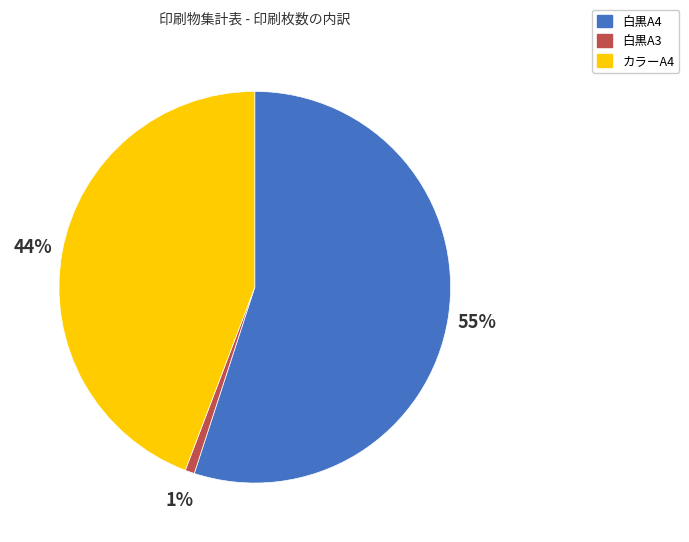

How many segments does this pie chart have?

3